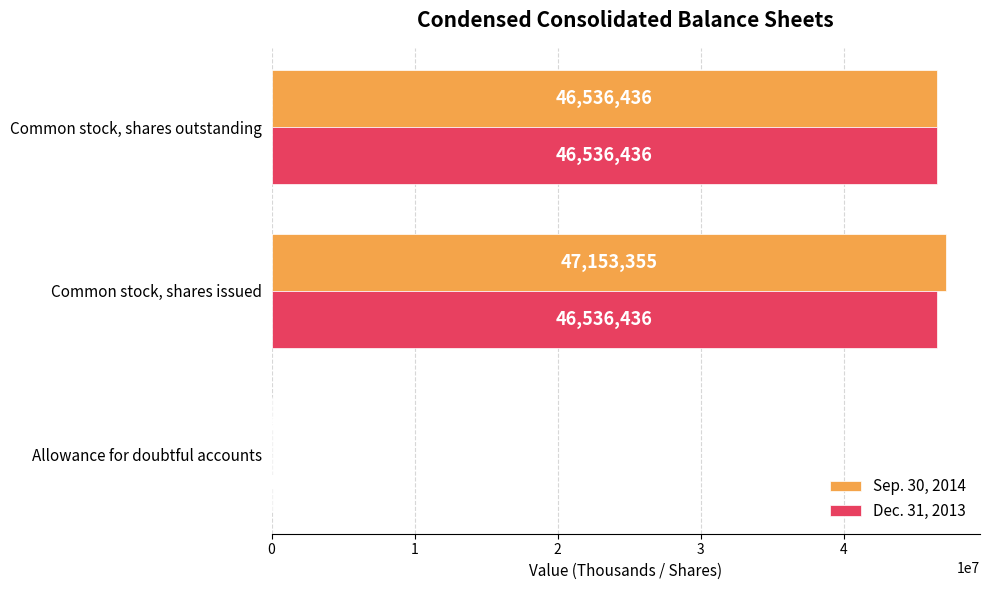

The Sep. 30, 2014 series shows 47153355 at Common stock, shares issued. True or false?

True